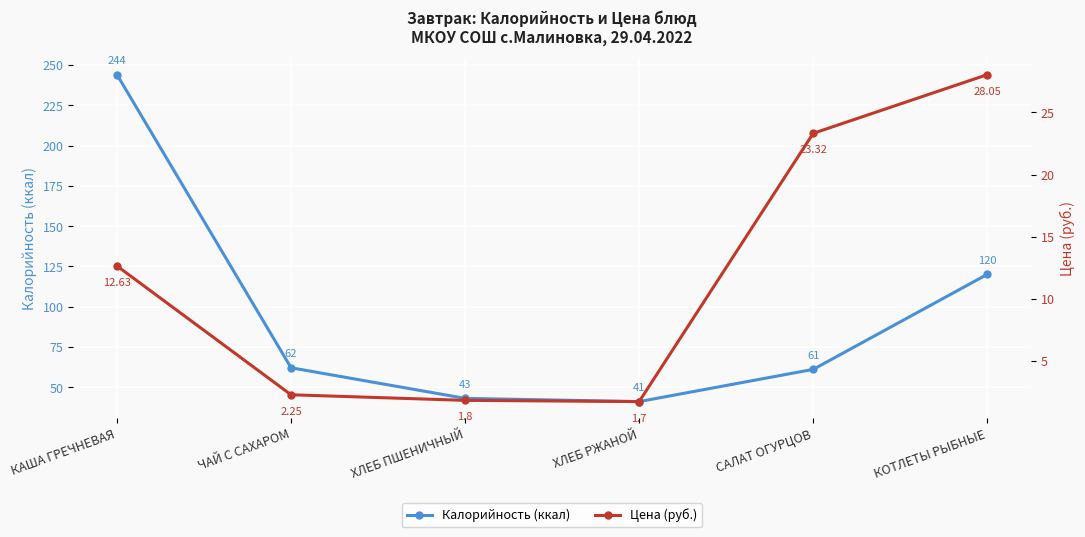

Is it true that Цена (руб.) equals 7.7 at КАША ГРЕЧНЕВАЯ?

False